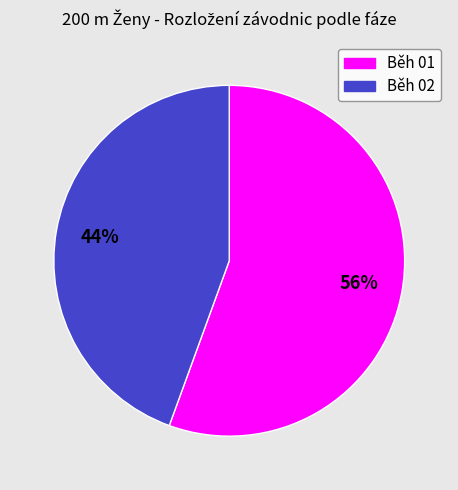

Combined, do Běh 02 and Běh 01 account for over 50%?

Yes